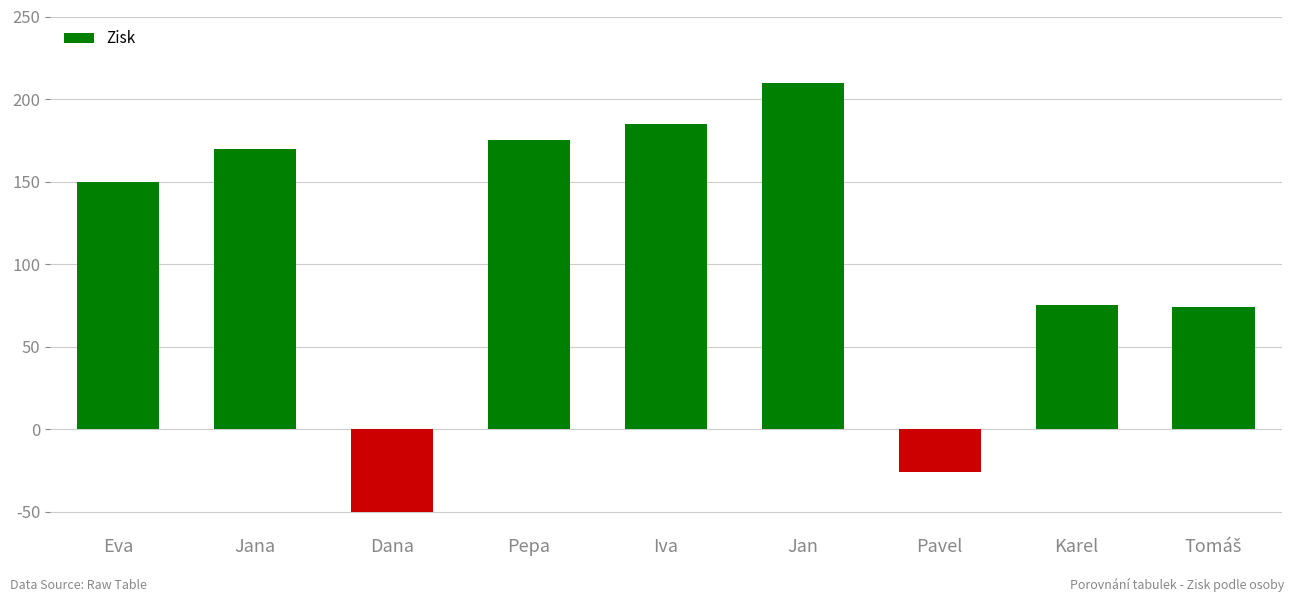

Which label corresponds to the largest value in the chart?

Jan